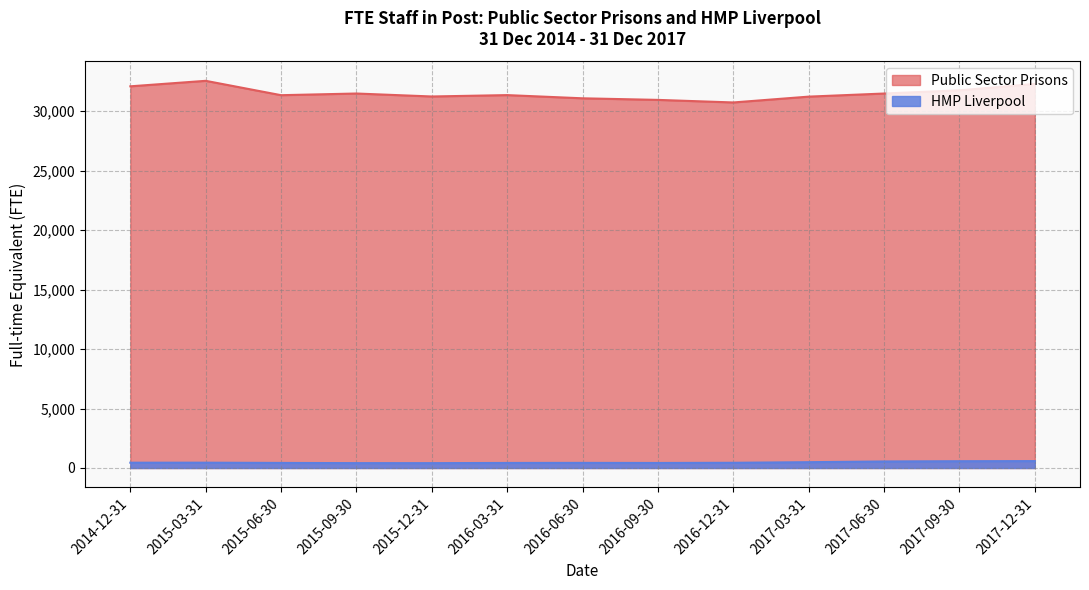

List the labels in order of Public Sector Prisons value, smallest first.

2016-12-31, 2016-09-30, 2016-06-30, 2017-03-31, 2015-12-31, 2015-06-30, 2016-03-31, 2017-06-30, 2015-09-30, 2017-09-30, 2014-12-31, 2017-12-31, 2015-03-31